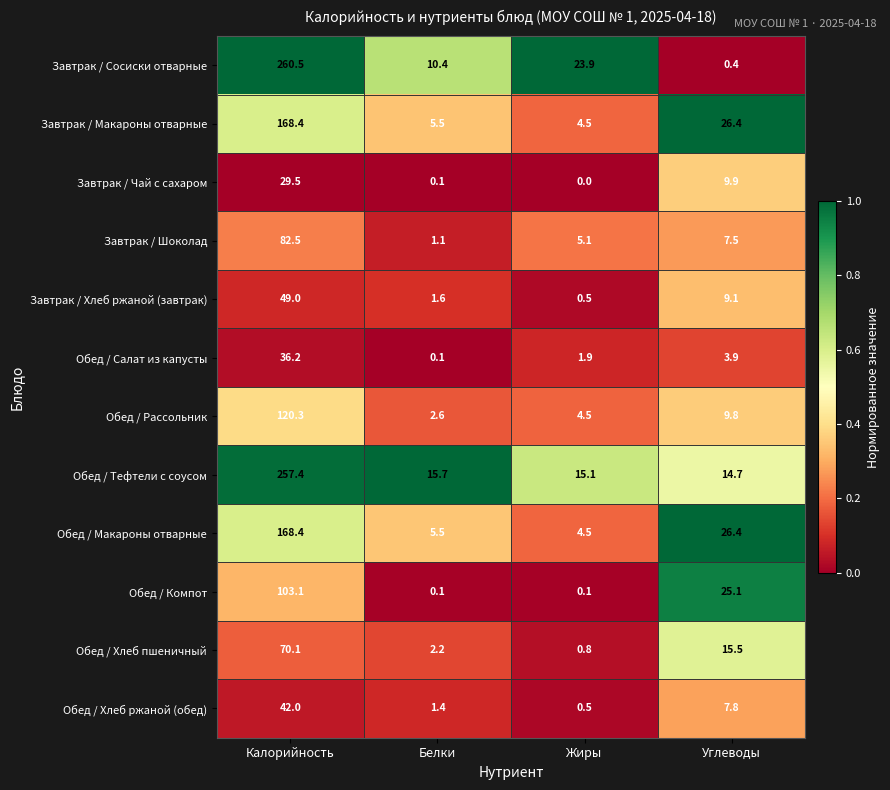

What is the sum of the Обед / Тефтели с соусом values at Жиры and Белки?

30.8